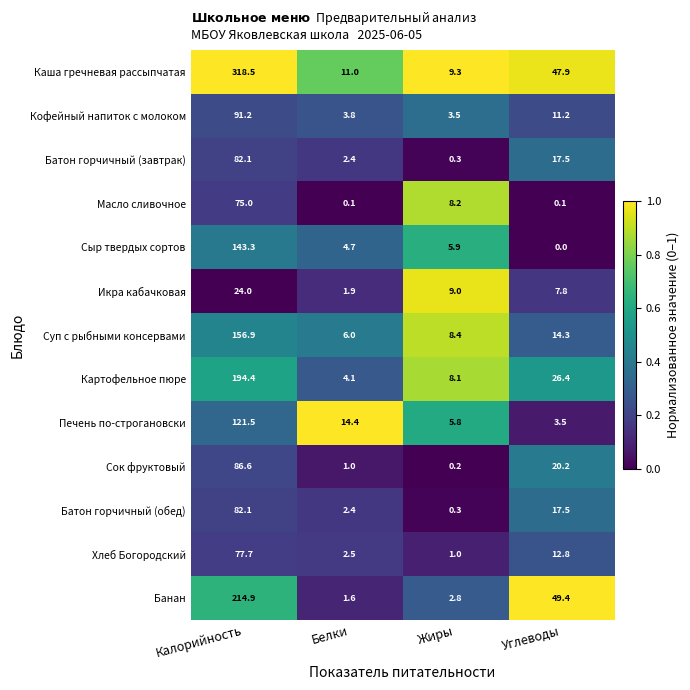

Is it true that Хлеб Богородский equals 12.8 at Углеводы?

True